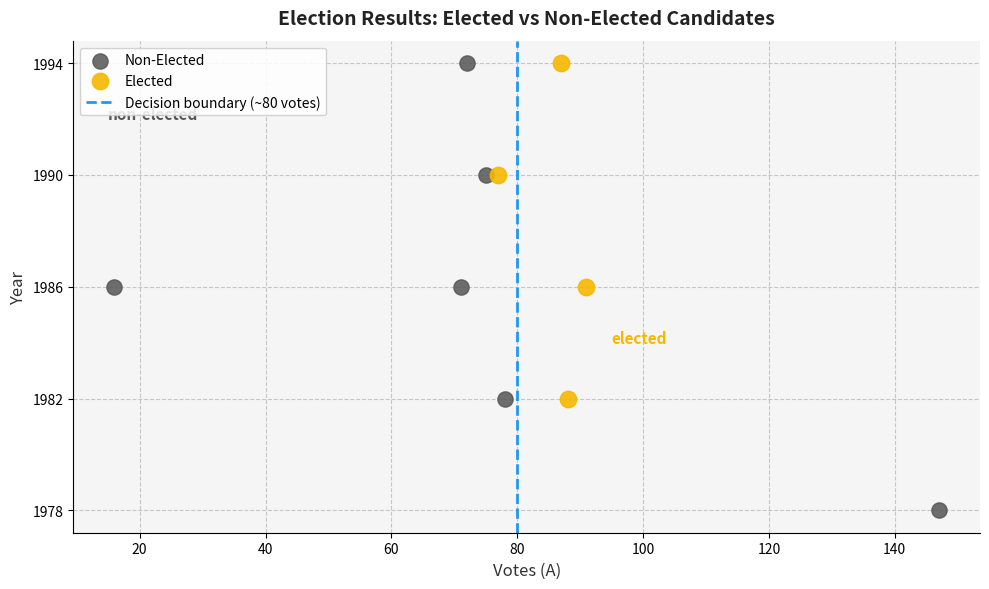

Which series has the widest spread of Y values?

Non-Elected